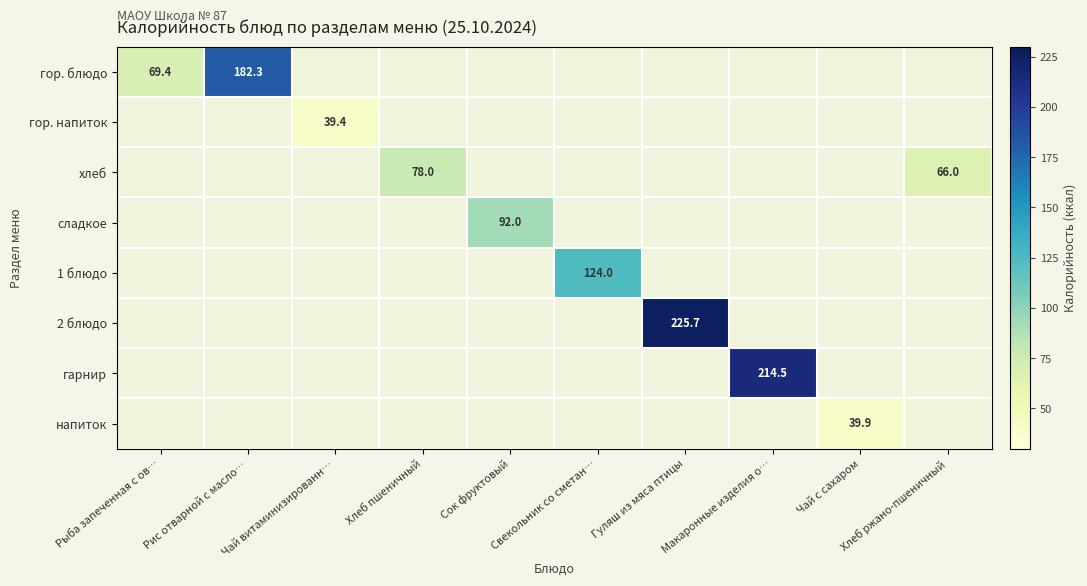

At how many categories does at least one series exceed 100?

4